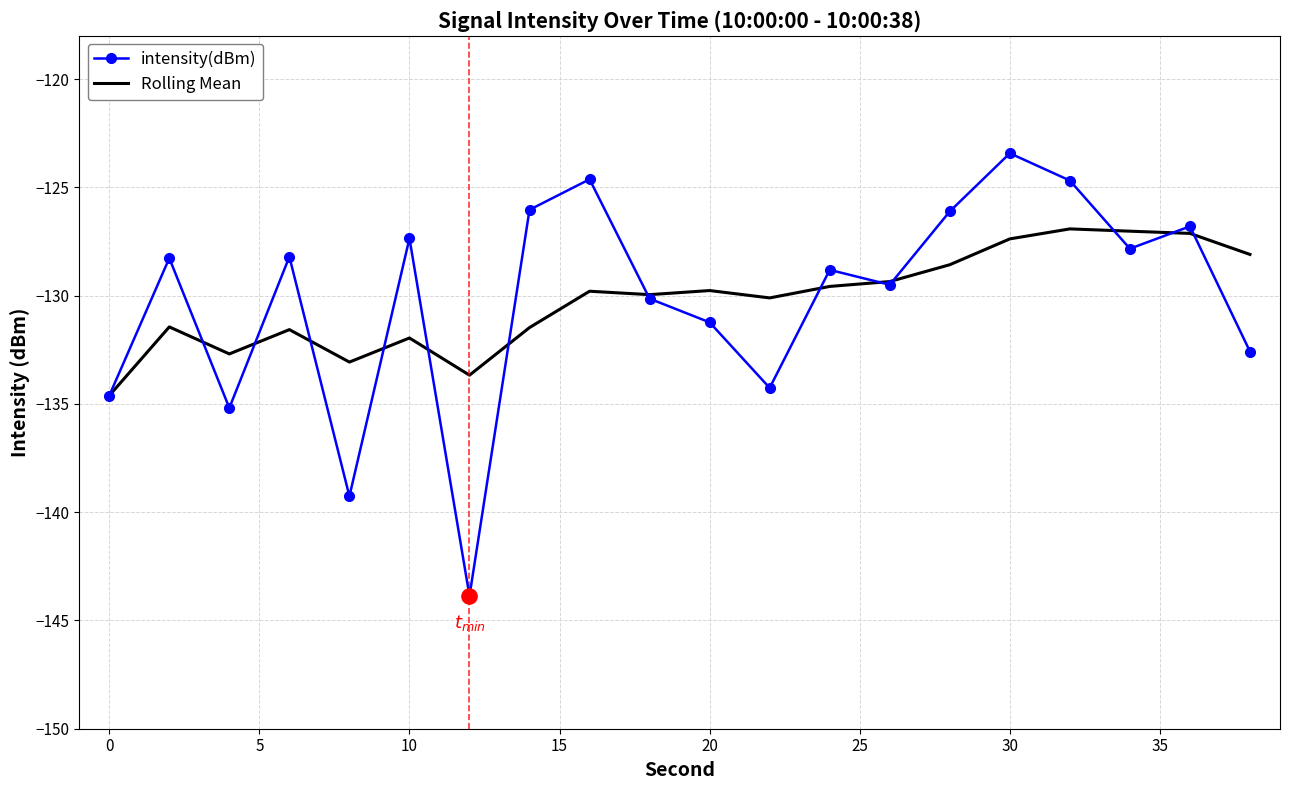

Which series has the widest spread of values?

intensity(dBm)